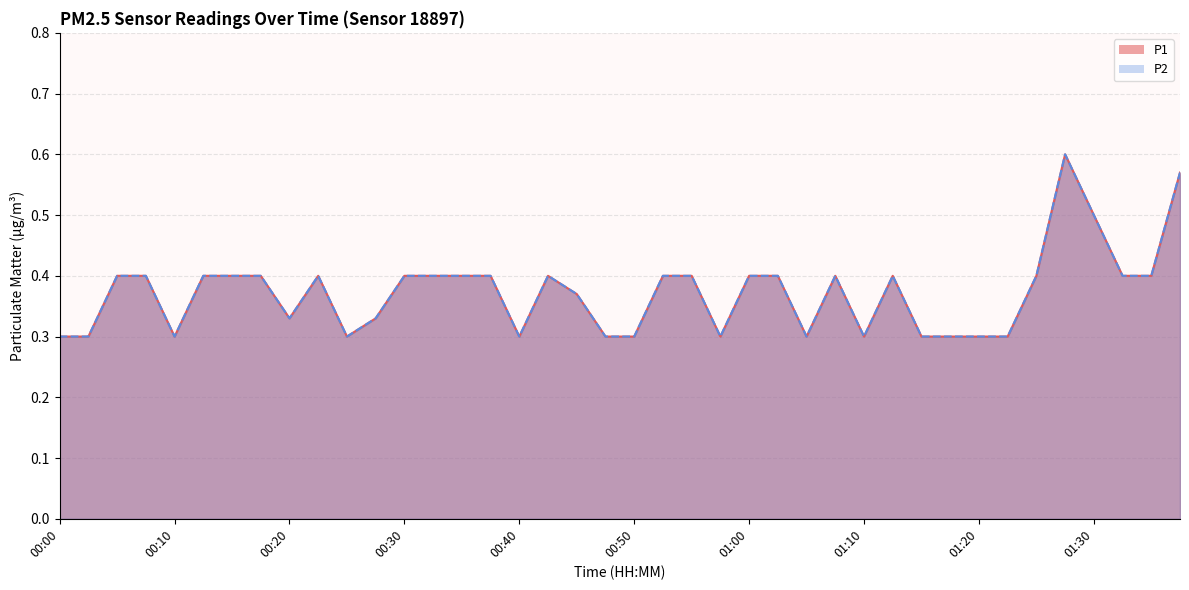

At which label does P1 reach its peak?

01:27